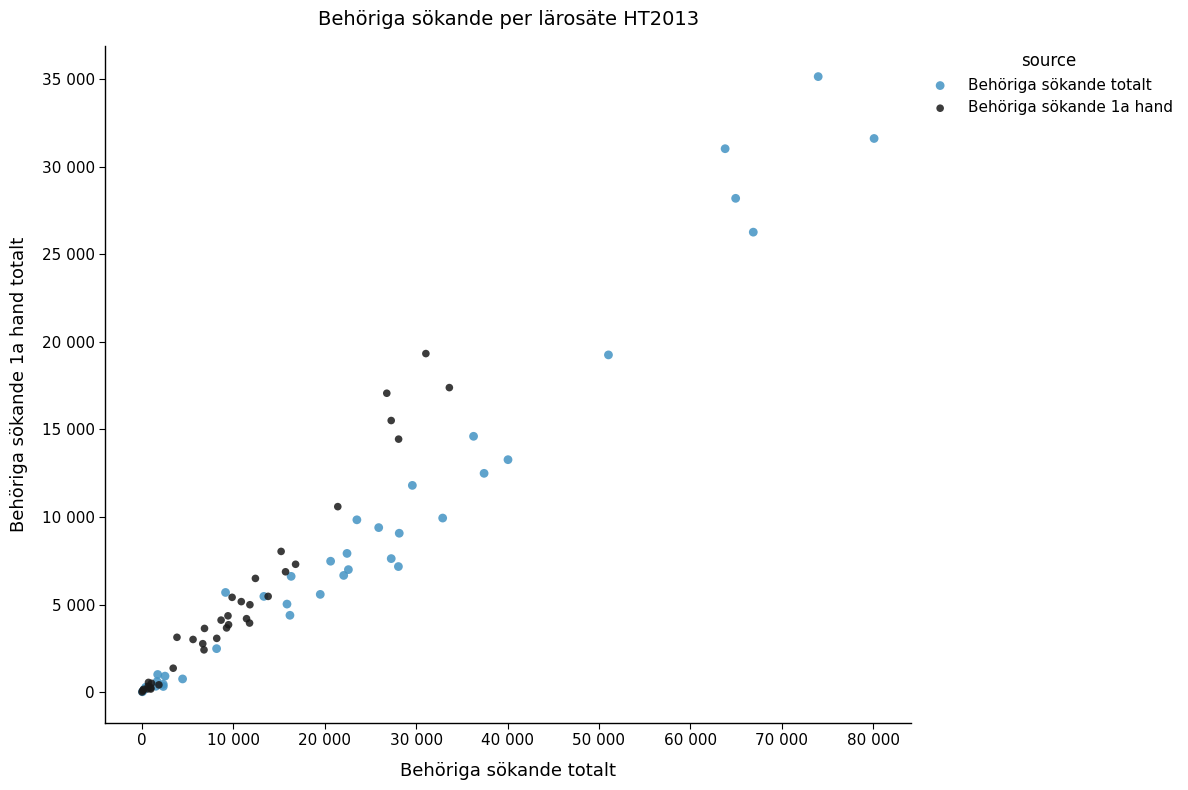

What are all the series names shown in the legend?

Behöriga sökande totalt, Behöriga sökande 1a hand